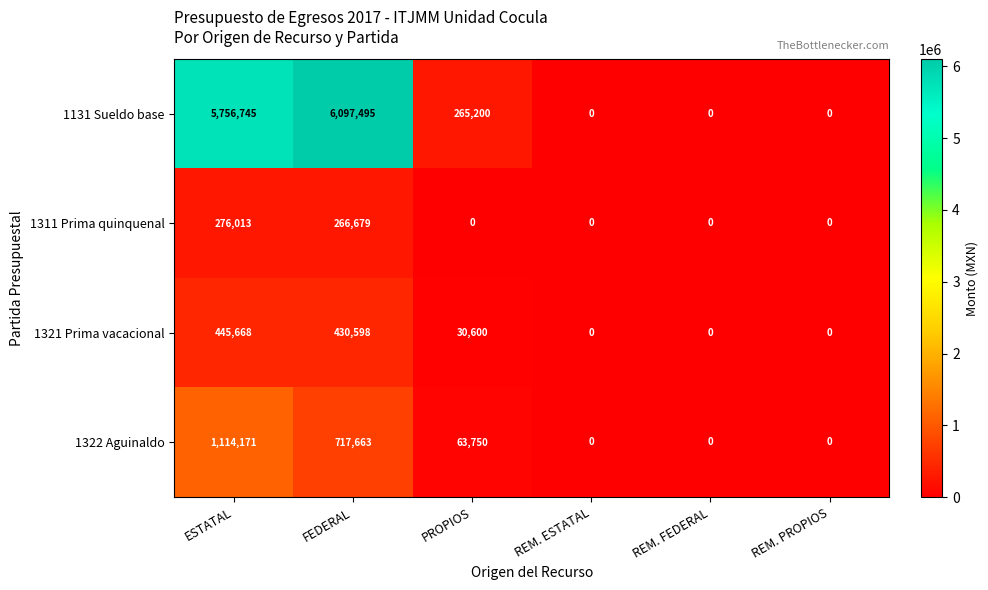

Between PROPIOS and REM. FEDERAL, which series saw the biggest shift?

1131 Sueldo base